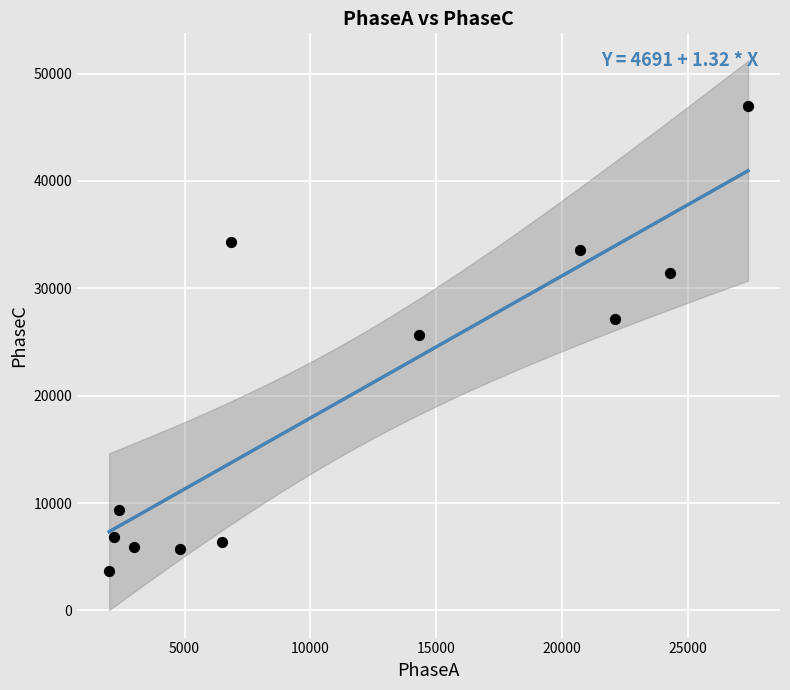

What is the average X value?

11379